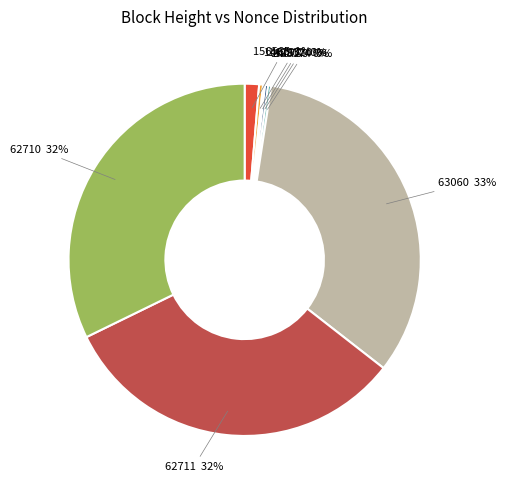

Which category has the biggest portion of the pie?

63060